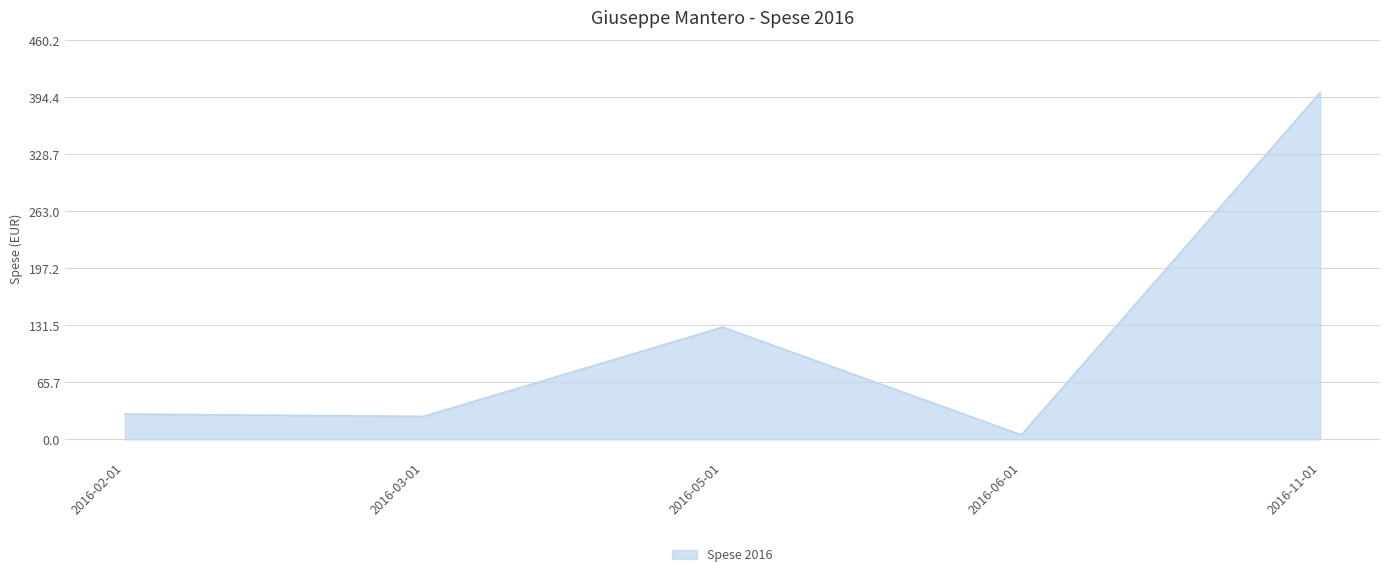

What is the sum of the values at 2016-03-01 and 2016-11-01?

426.7